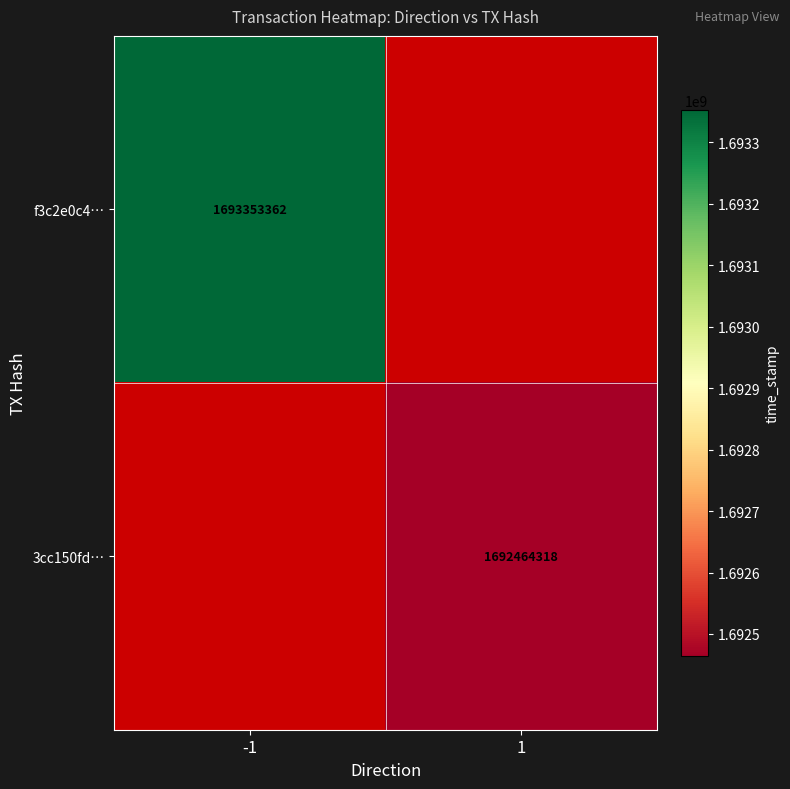

Between 1 and -1, which is larger?

-1